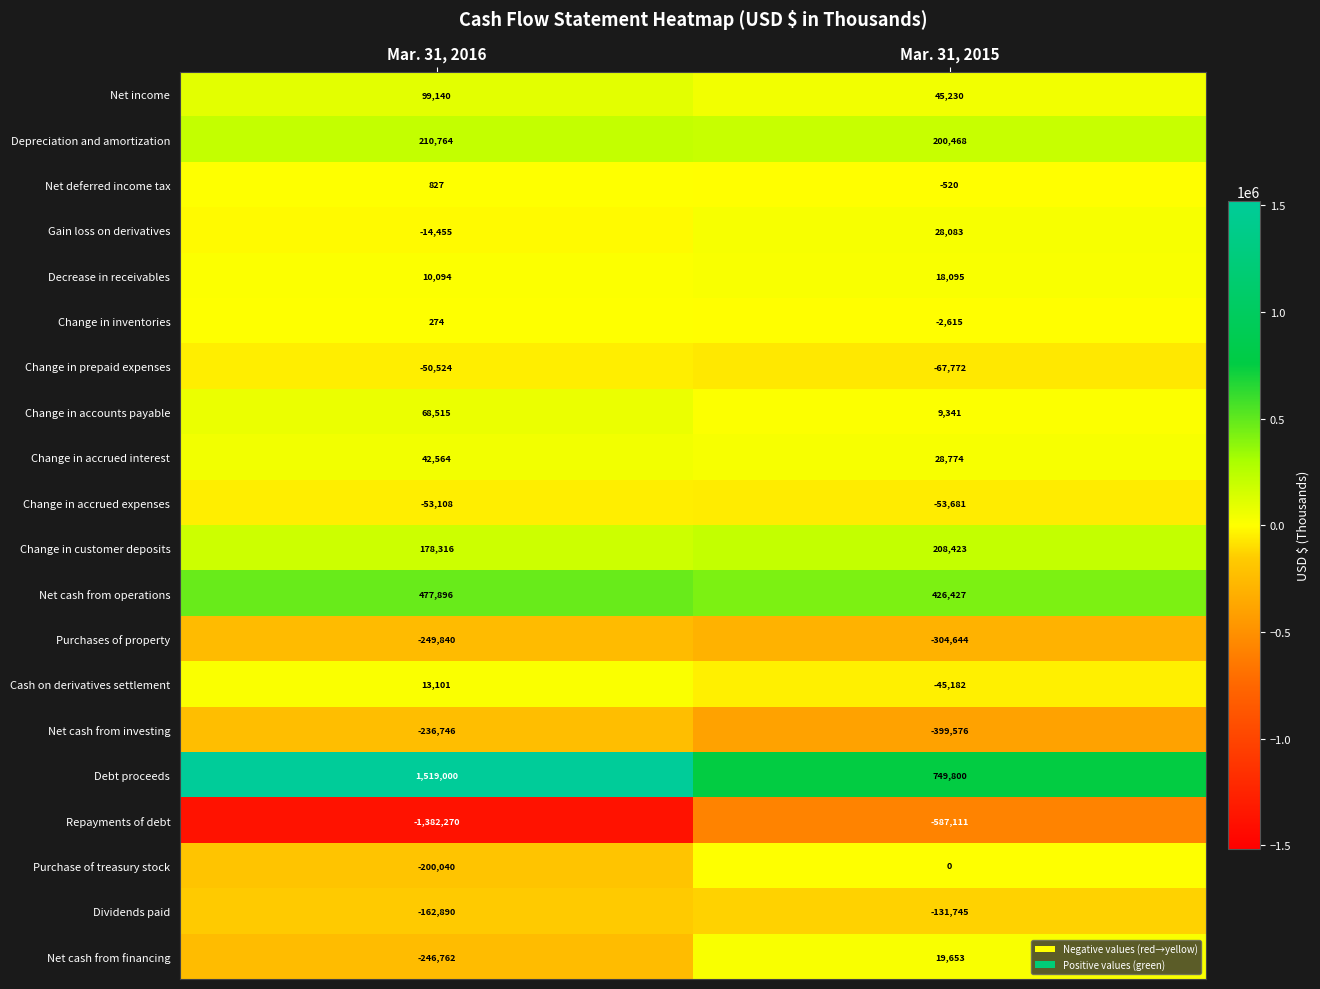

Which series has the largest range (max minus min)?

Repayments of debt